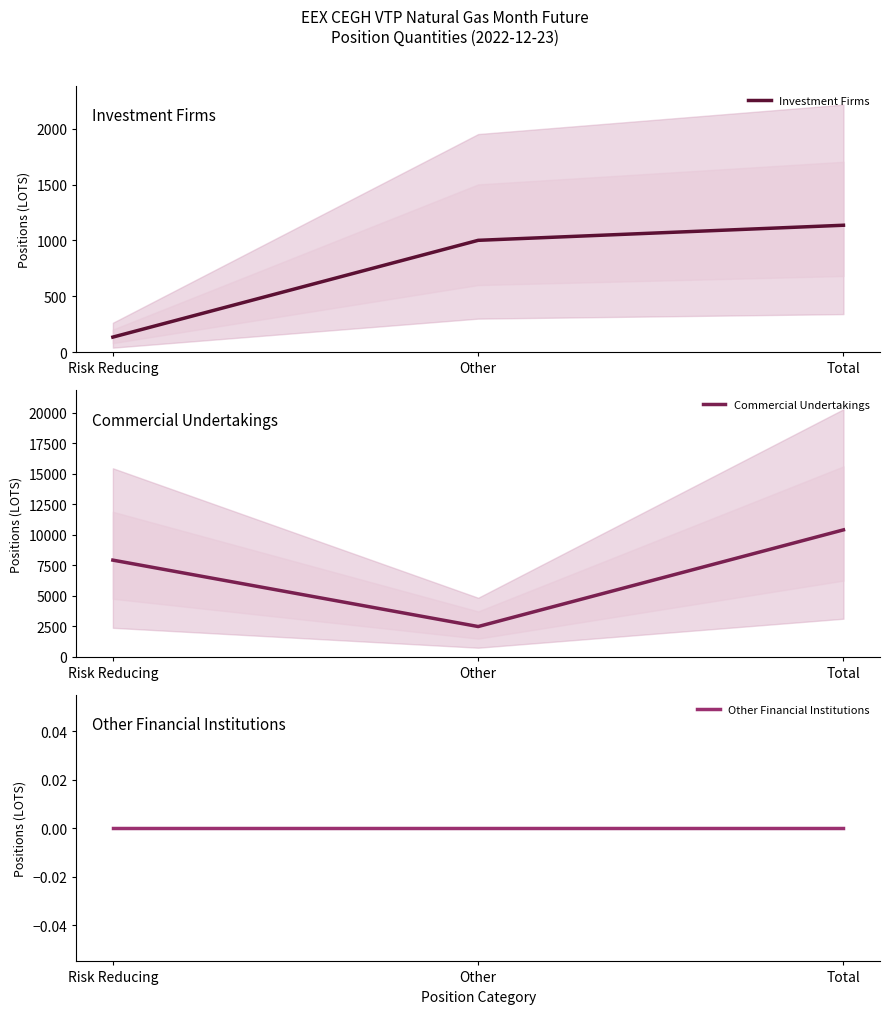

Which has a higher value, Risk Reducing or Total?

Total